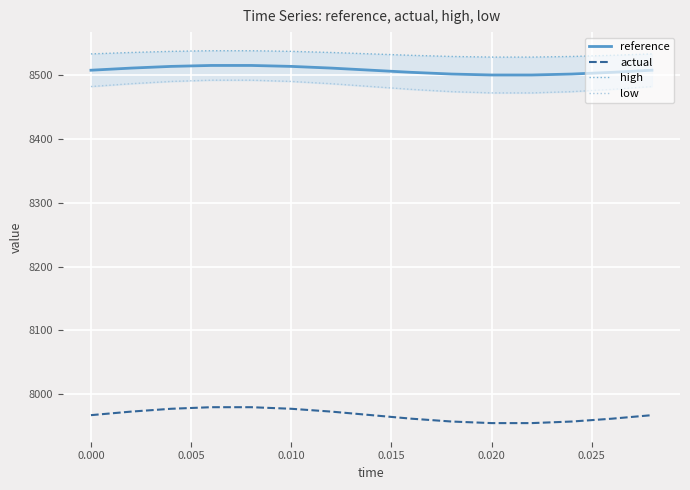

List the series in order of their peak value, lowest first.

actual, low, reference, high